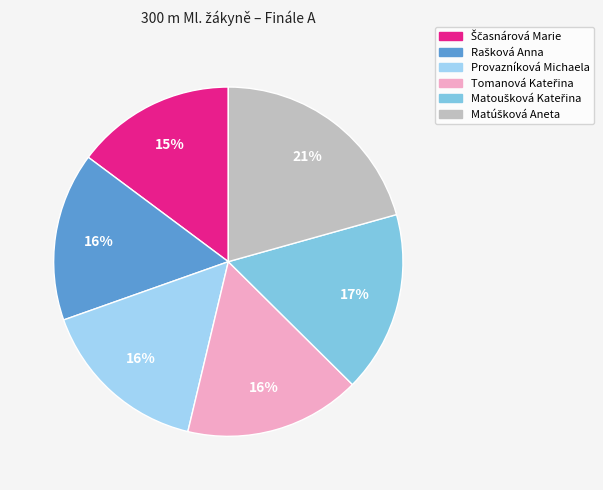

To the nearest percent, what is the average slice percentage?

17%